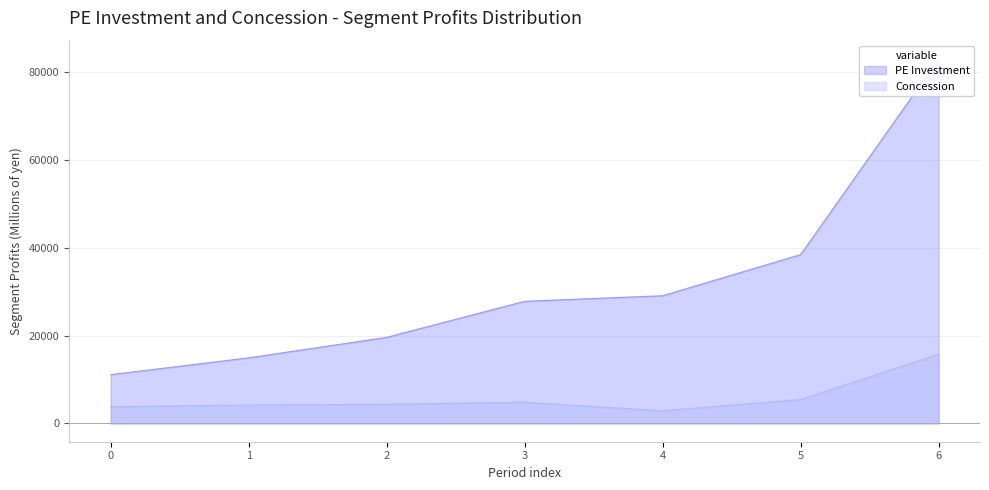

True or false: PE Investment and Concession intersect in this chart.

False